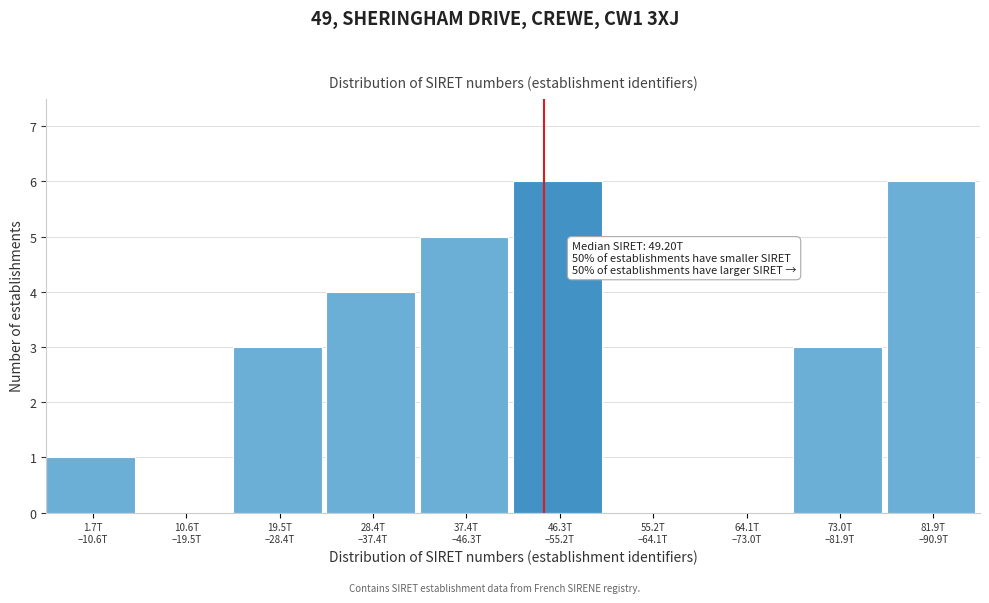

What is the maximum value shown in the chart?

6